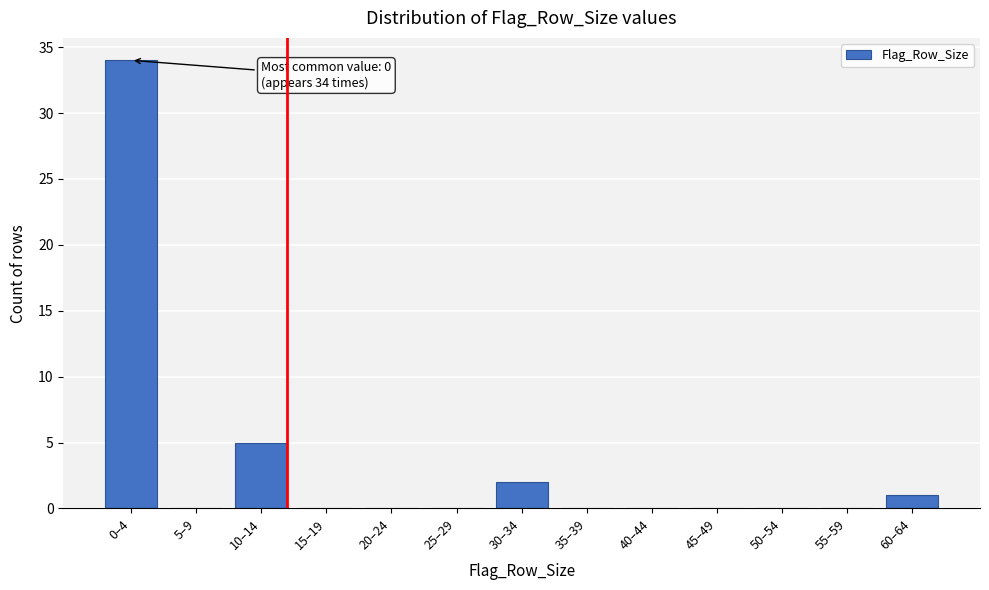

Reading left to right, transcribe all the data shown in this chart.

0–4=34	5–9=0	10–14=5	15–19=0	20–24=0	25–29=0	30–34=2	35–39=0	40–44=0	45–49=0	50–54=0	55–59=0	60–64=1